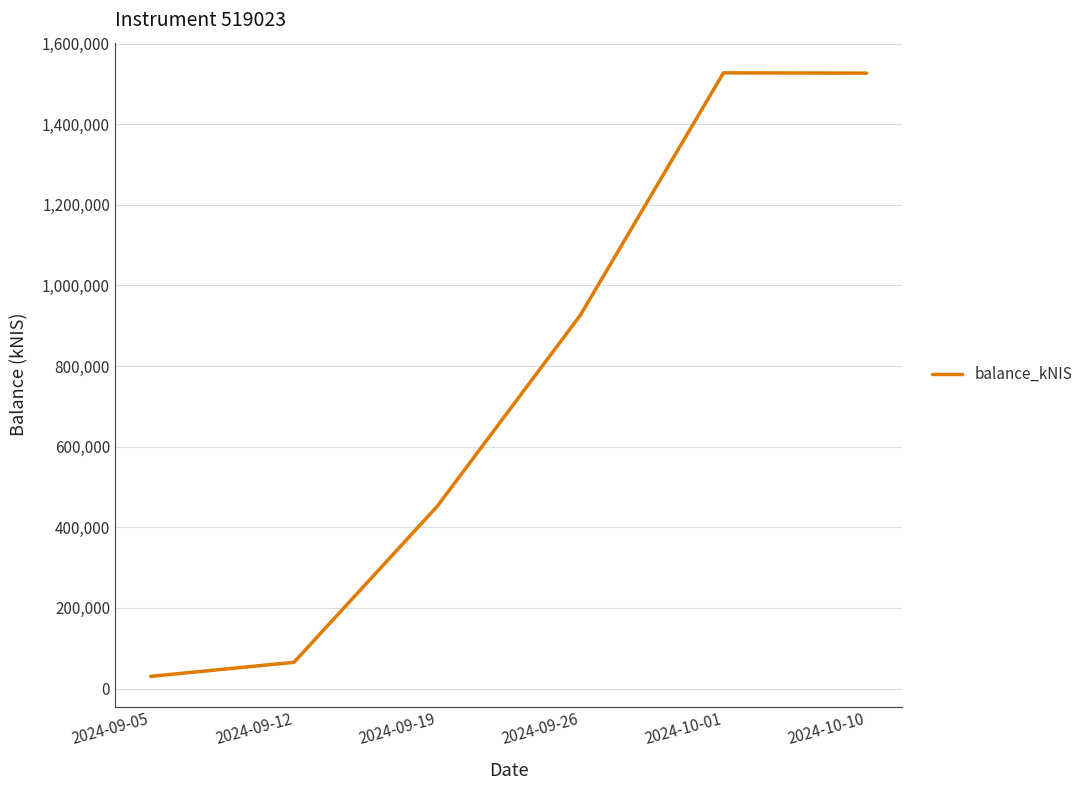

What is the sum of the values at 2024-09-26 and 2024-10-10?

2452899.1